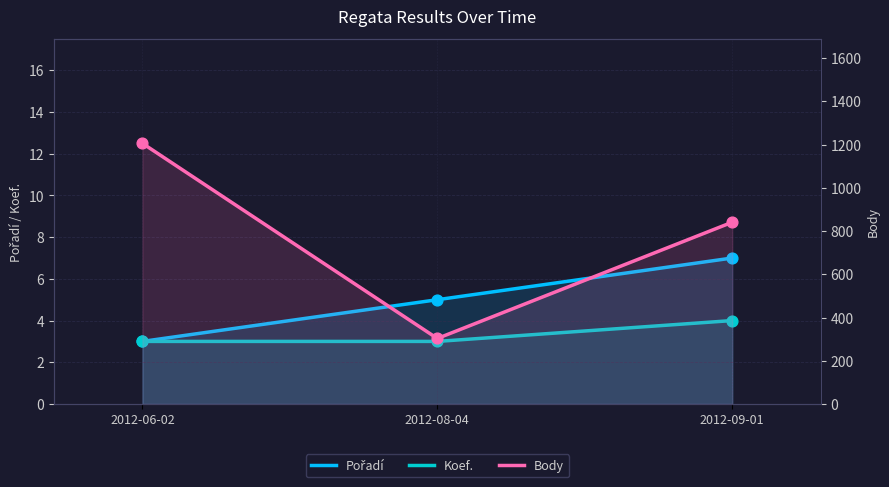

Which series contains the lowest Y value?

Pořadí